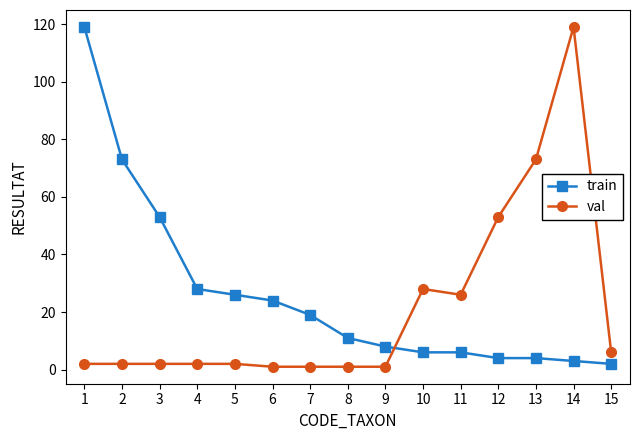

What is the average value of the train series?

26